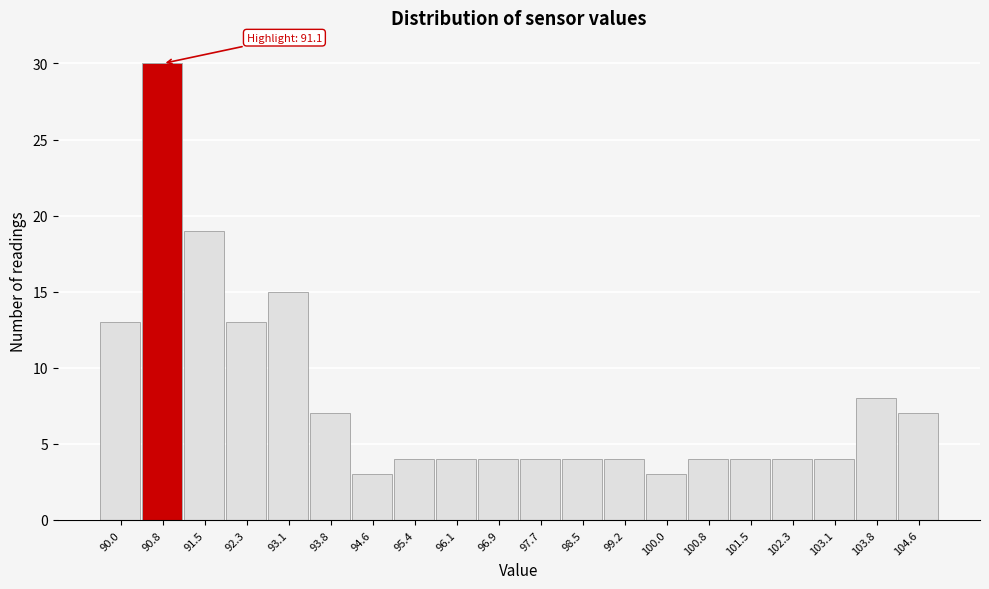

Which range on the x-axis has the tallest bar?

90.37 to 91.14